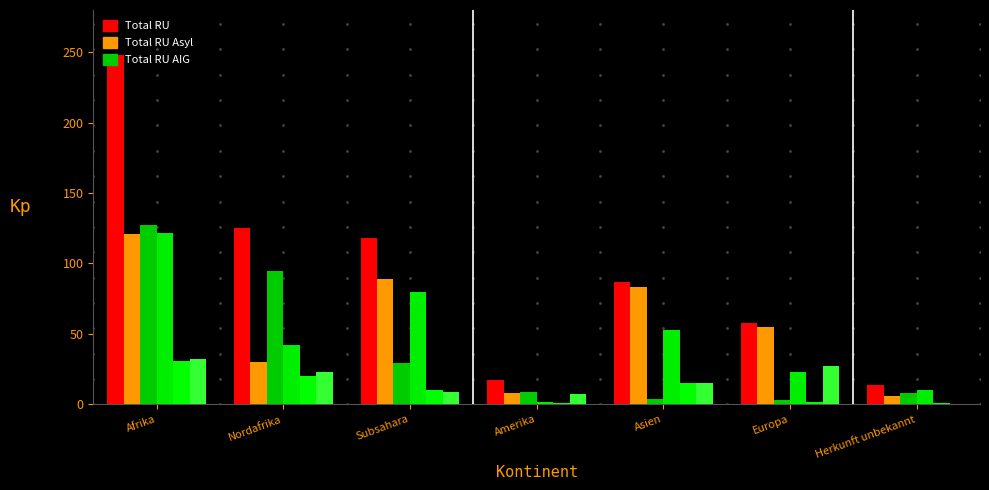

What is the difference between the highest and lowest values at Amerika?

16